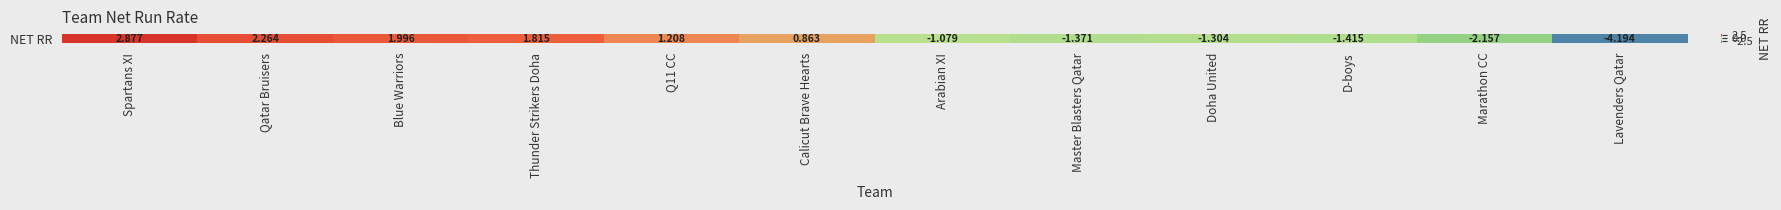

What is the difference between the maximum and minimum values?

7.1